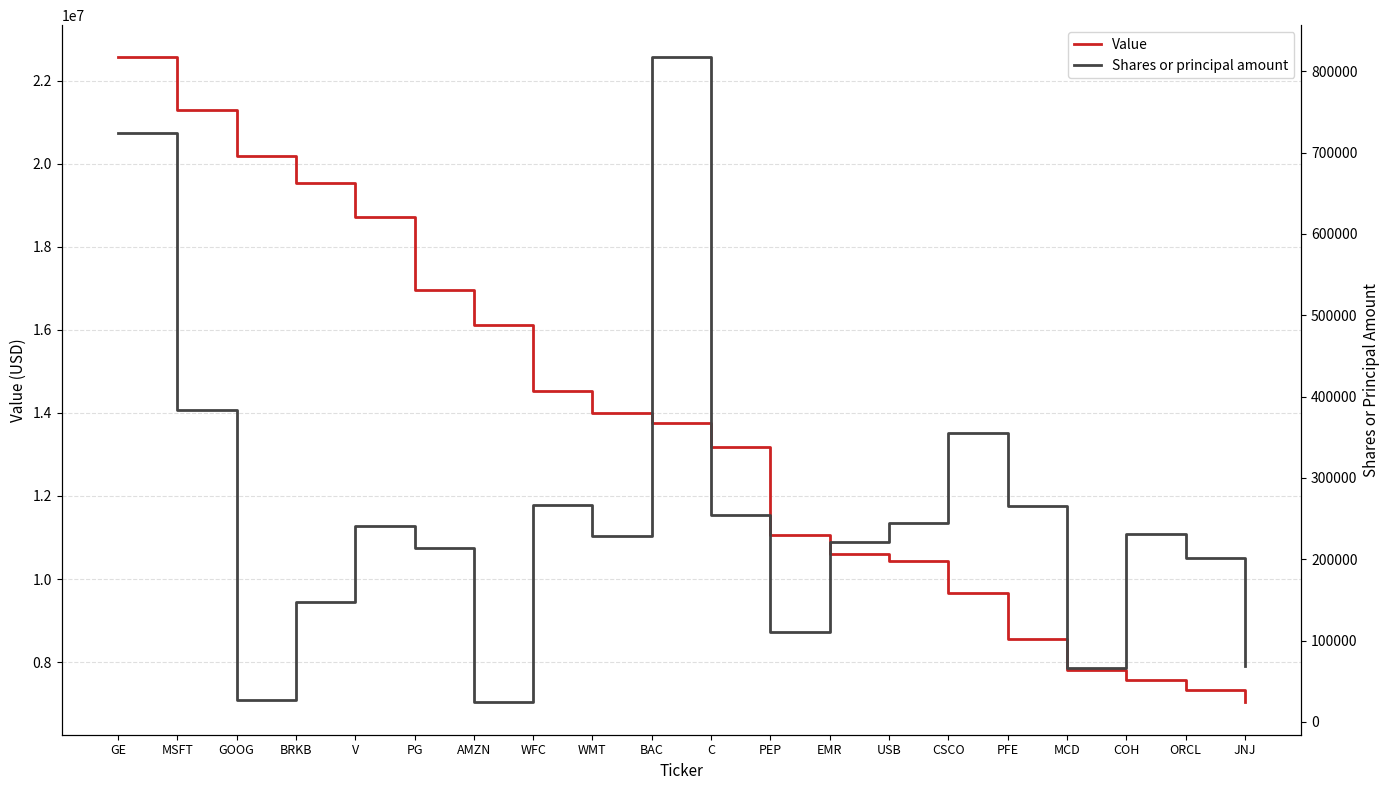

Where does the Value series first go above 13749000?

GE